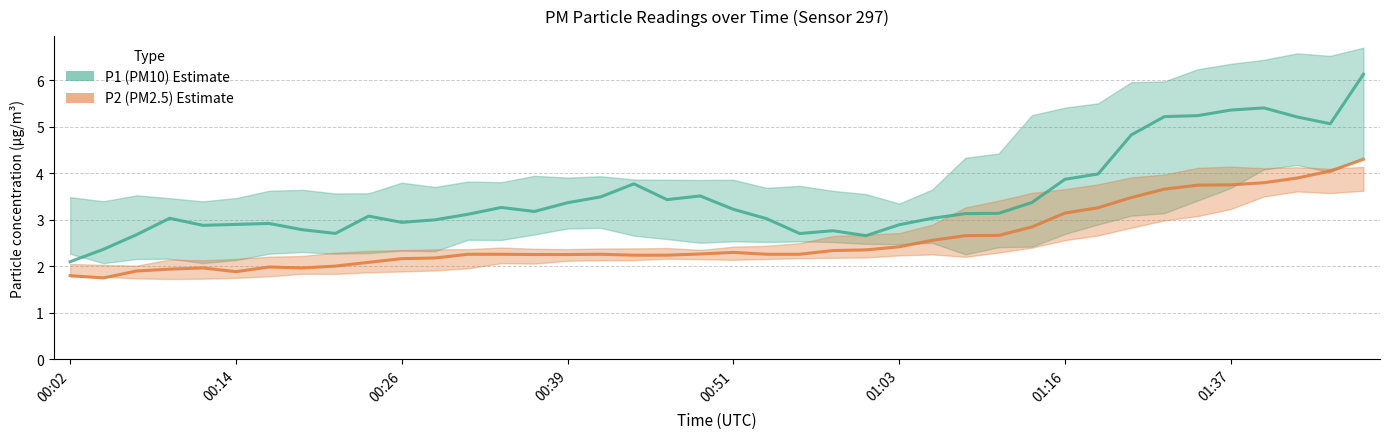

What is the difference between the P1 values at 01:22 and 00:36?

1.7